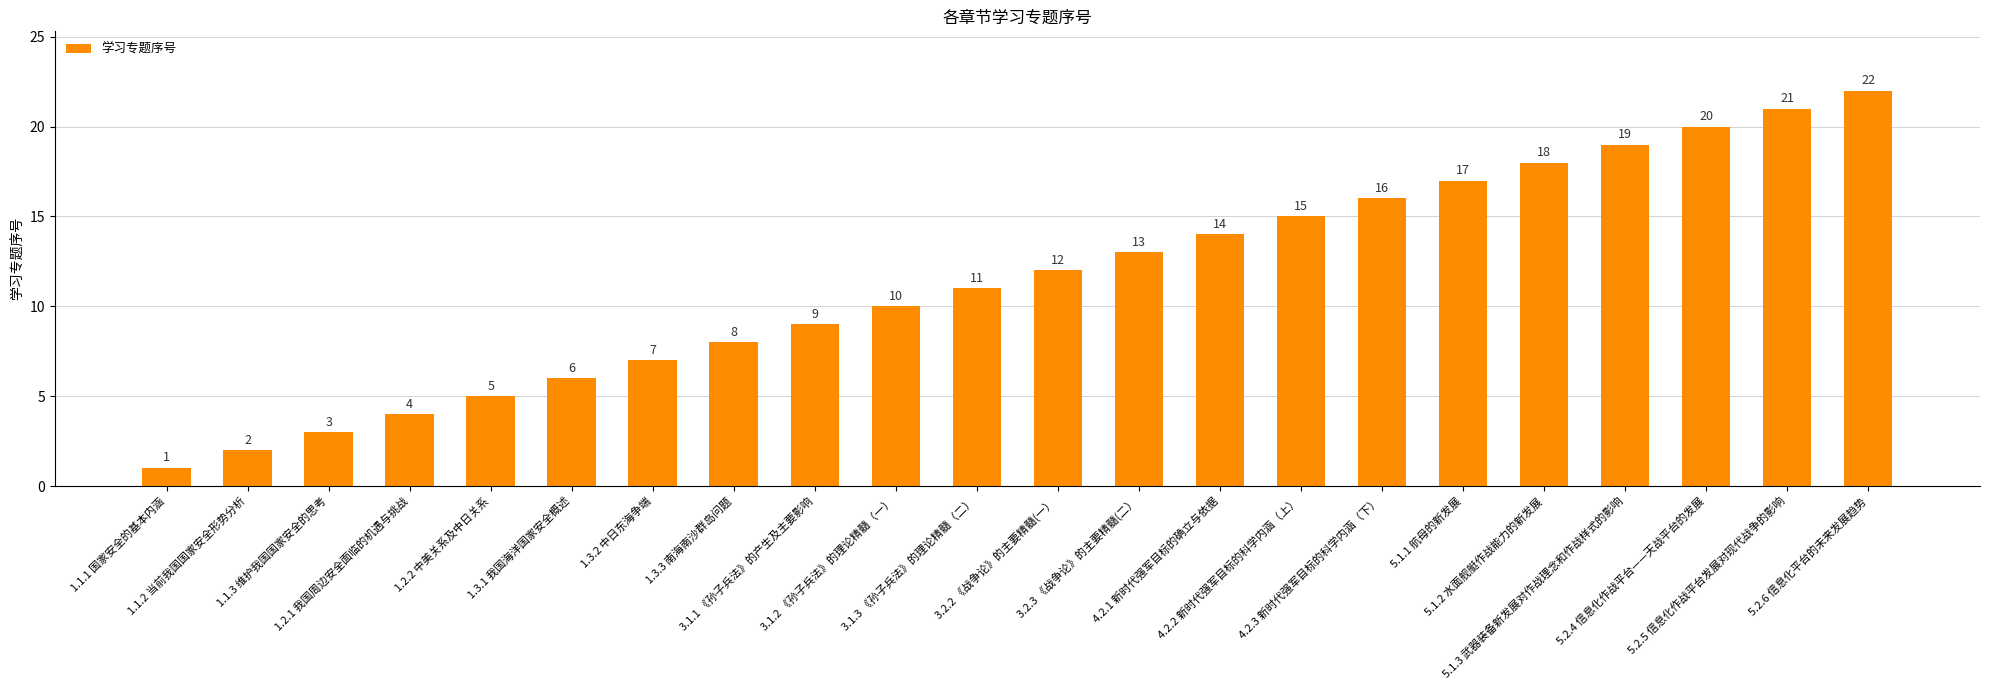

Between 3.2.3 《战争论》的主要精髓(二） and 5.2.5 信息化作战平台发展对现代战争的影响, which is larger?

5.2.5 信息化作战平台发展对现代战争的影响